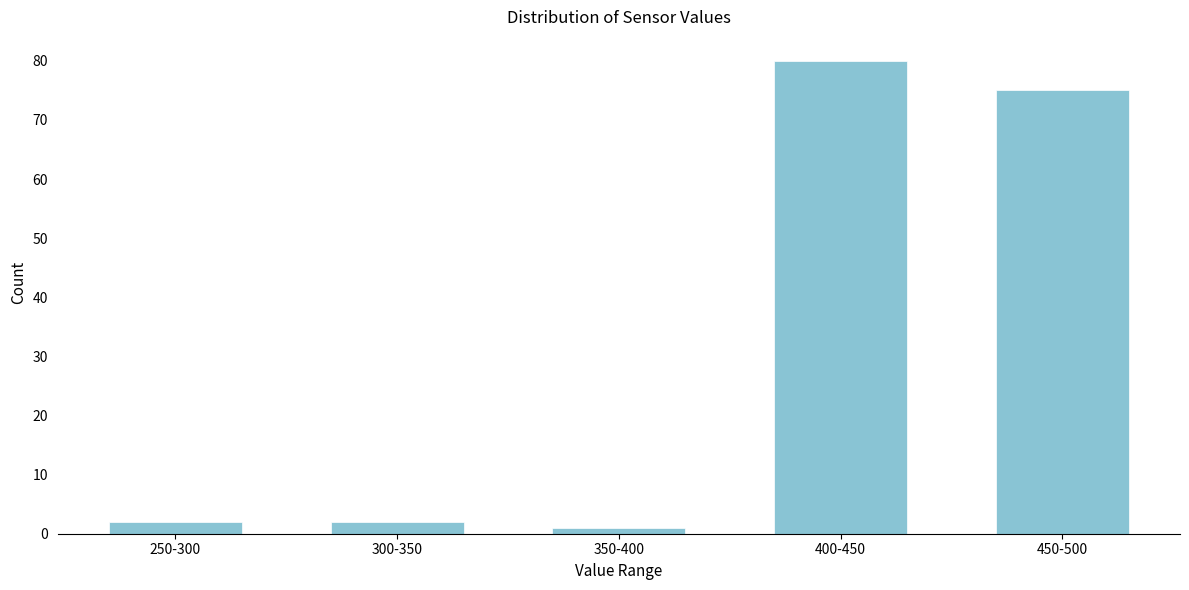

Reading right to left, list all the values displayed in this chart.

75	80	1	2	2